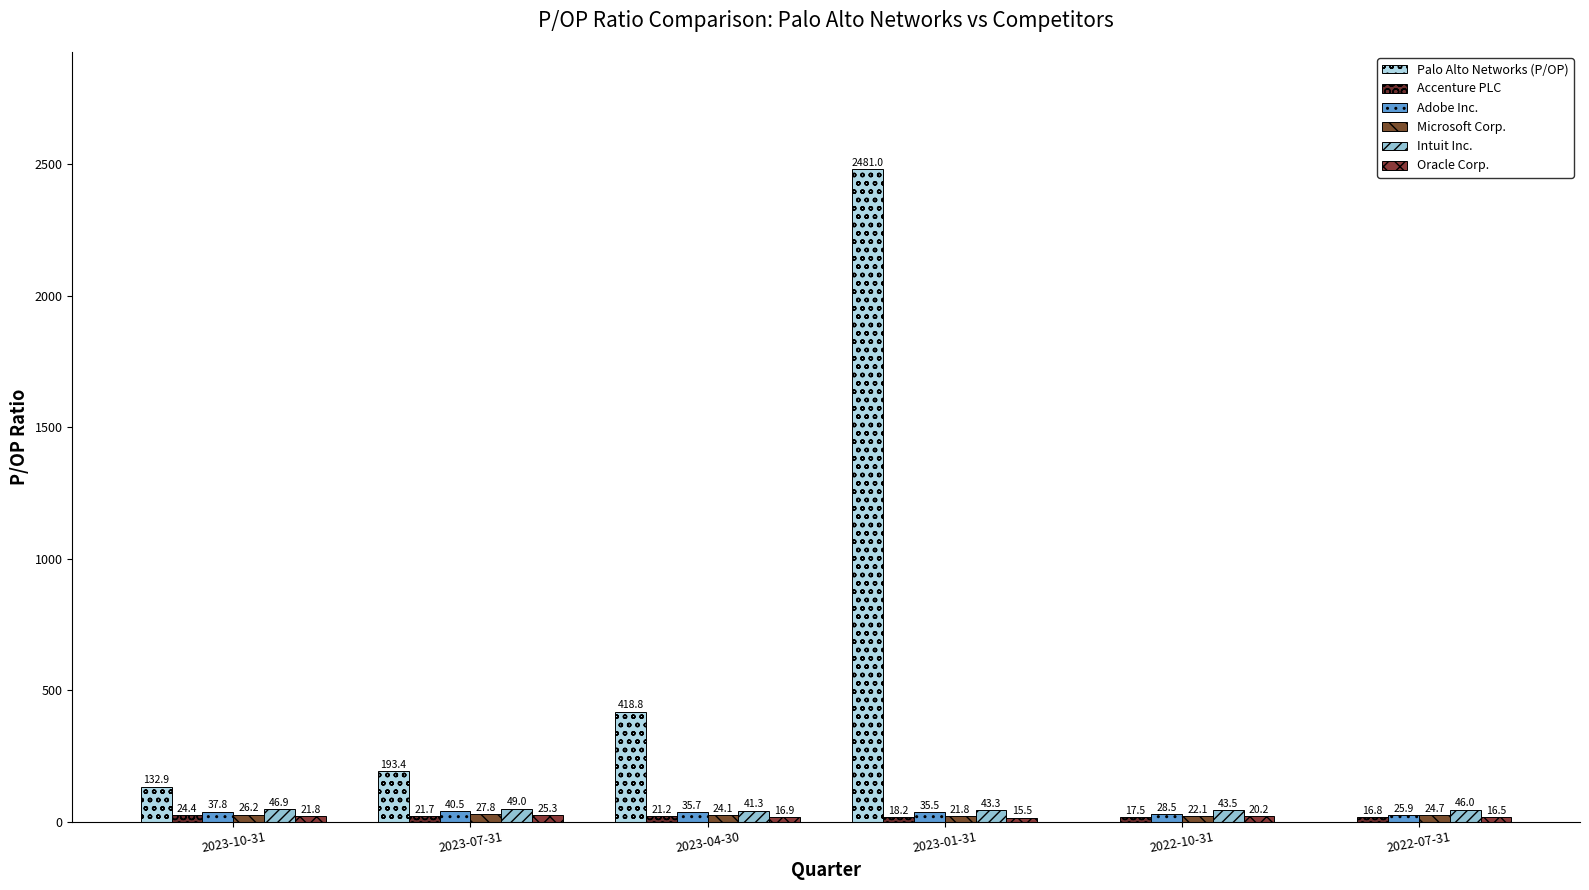

Are the bars horizontal?

No